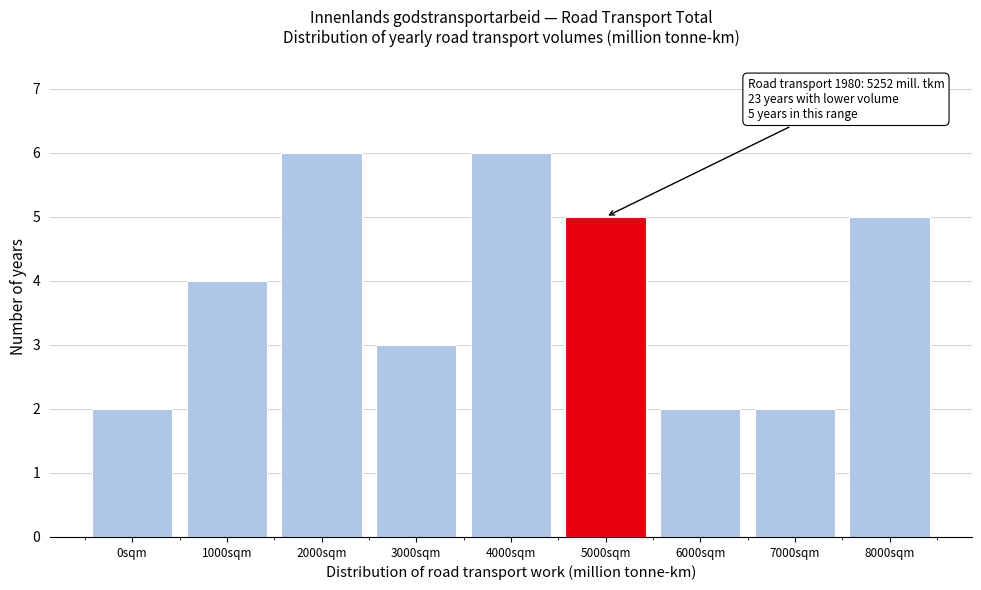

Reading left to right, list all the values displayed in this chart.

2	4	6	3	6	5	2	2	5